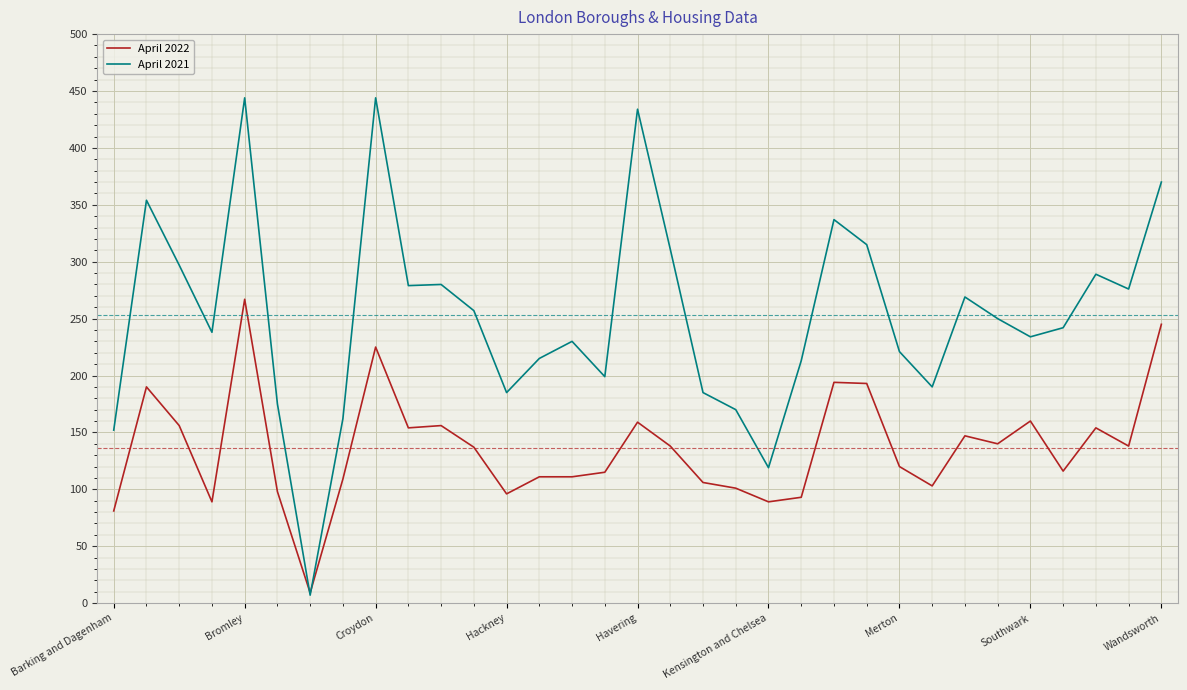

What is the maximum value for April 2021?

444